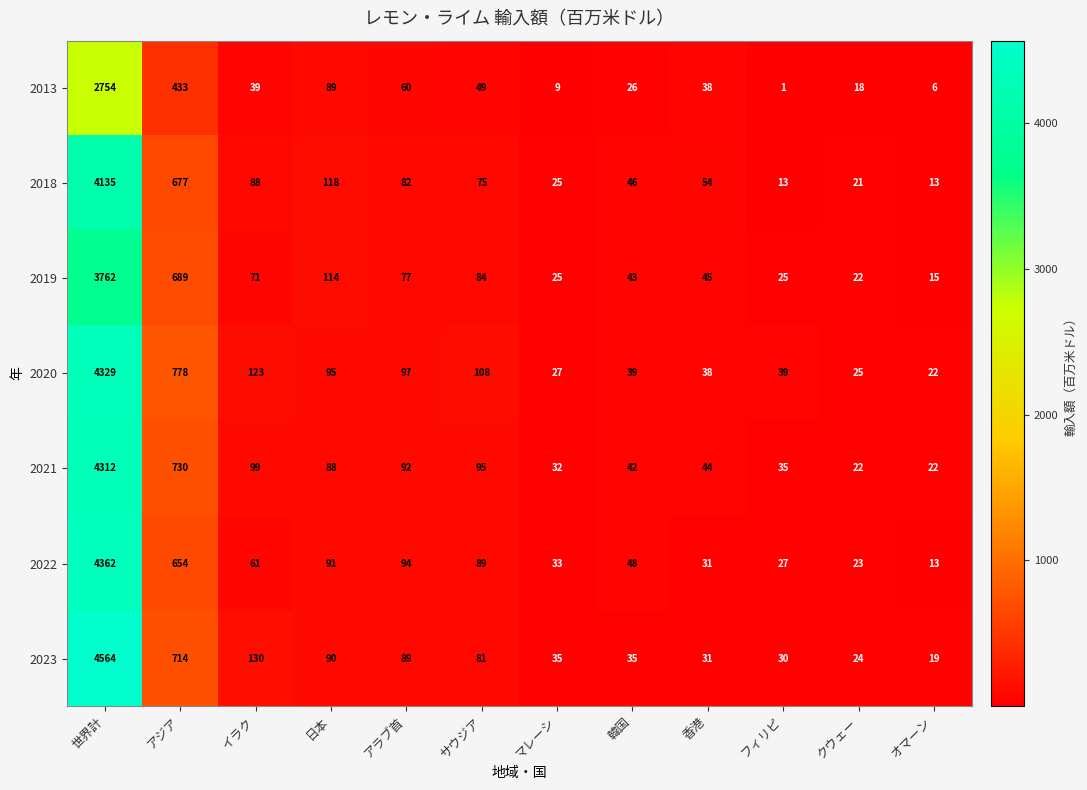

List the series in order of their peak value, lowest first.

2013, 2019, 2018, 2021, 2020, 2022, 2023